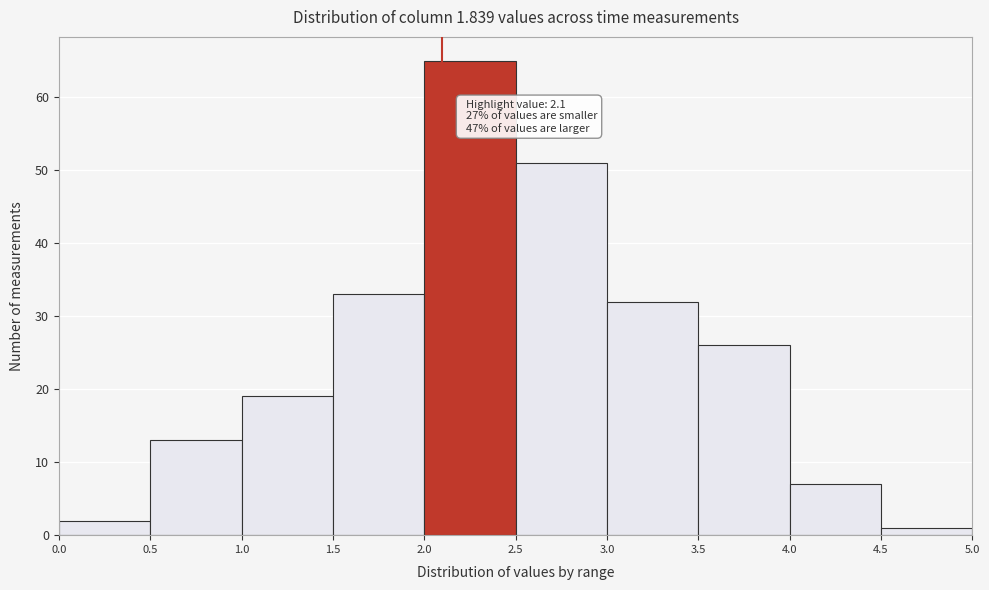

Which range on the x-axis has the tallest bar?

2.0 to 2.5